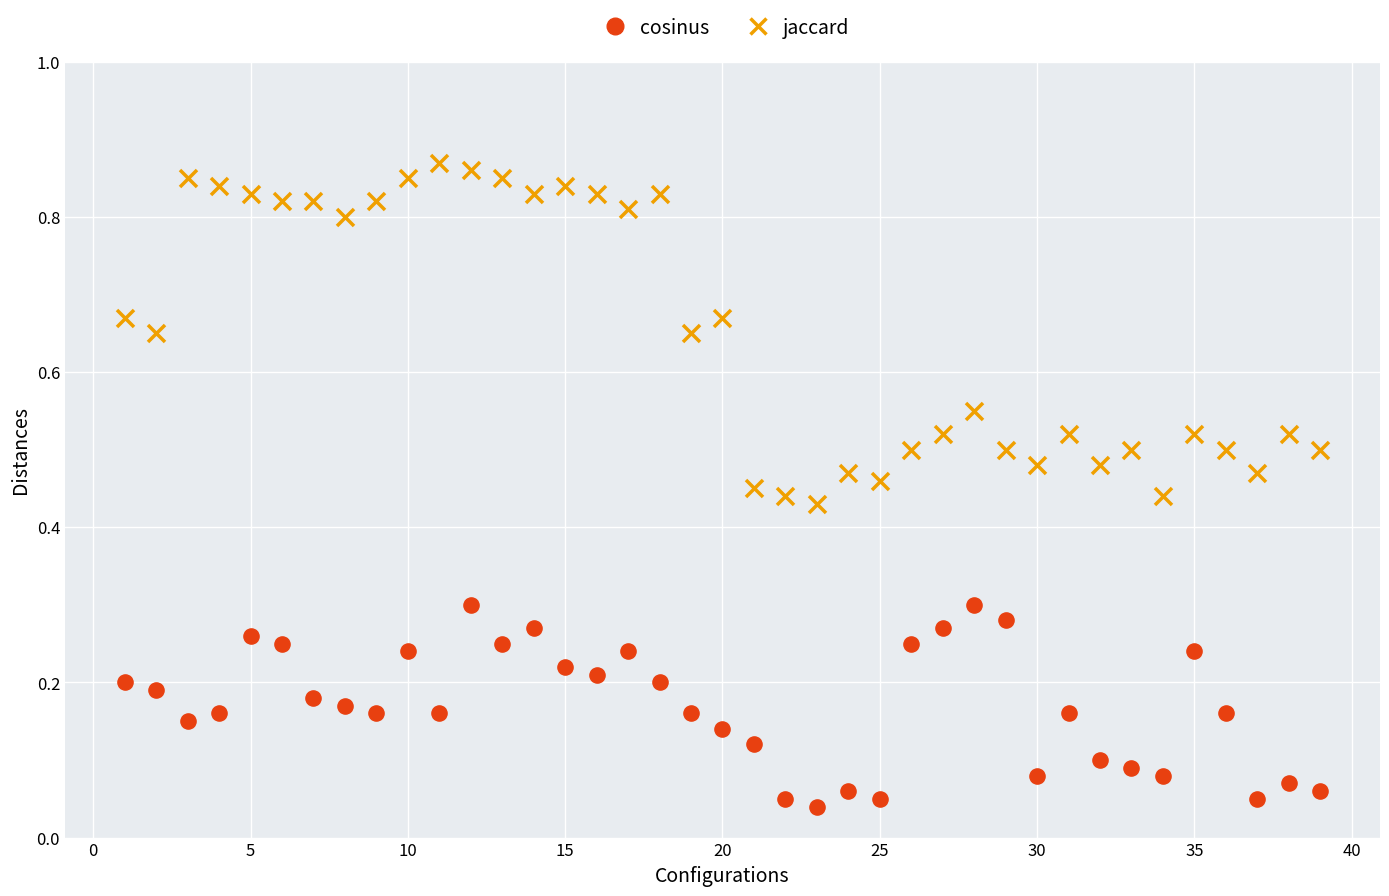

Which series reaches the maximum Y coordinate?

jaccard